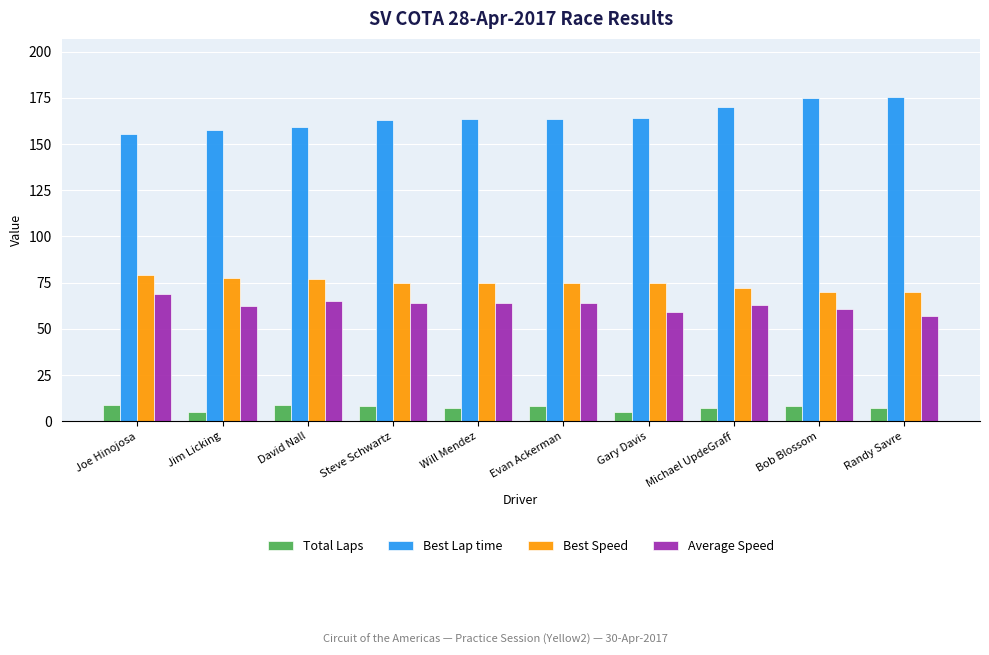

What is the difference between the Best Lap time values at Joe Hinojosa and Steve Schwartz?

8.0